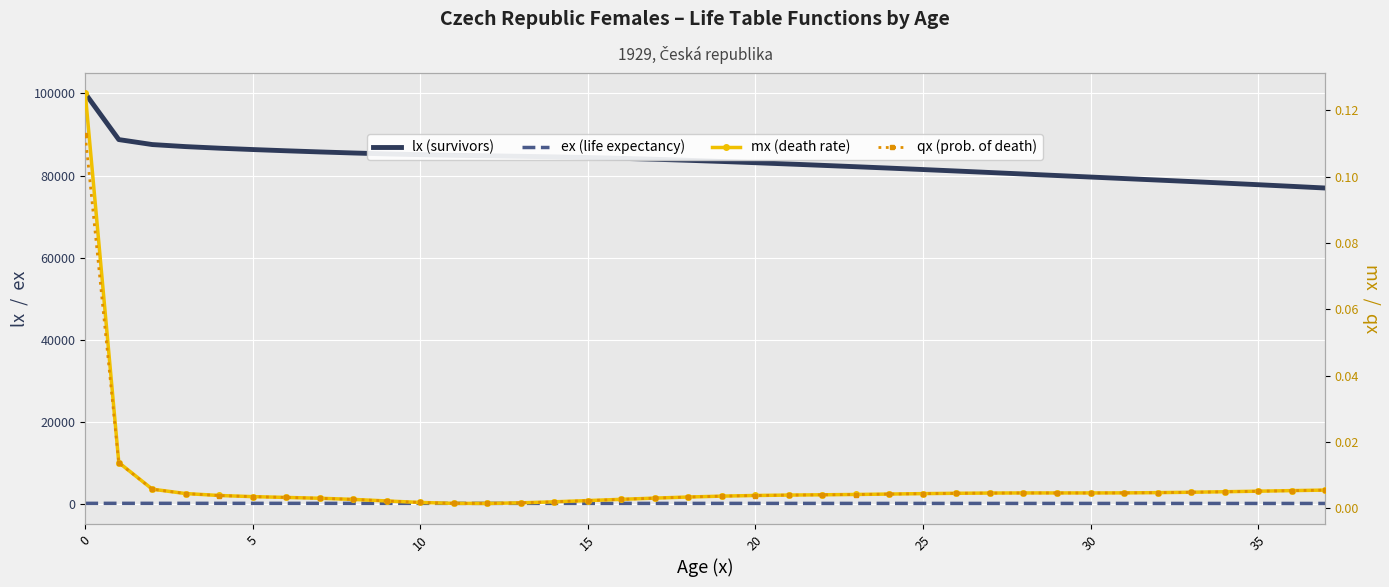

True or false: qx (prob. of death) has a value of 0.0 at 9.

False